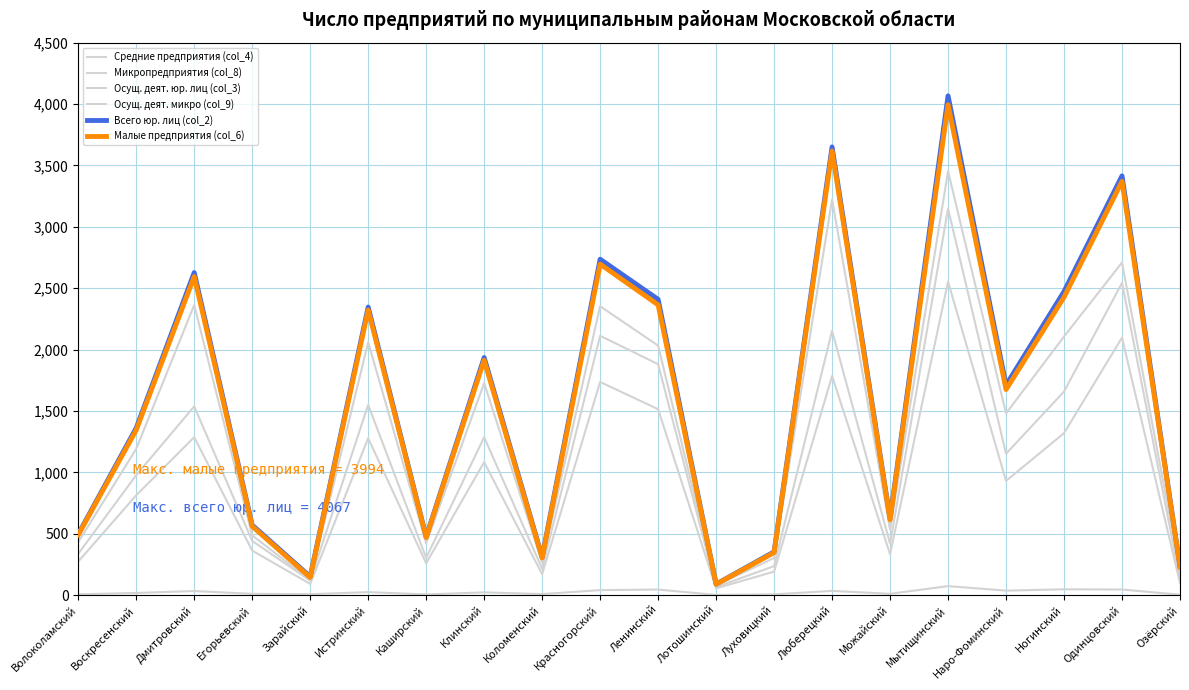

List the series in order of their peak value, lowest first.

Средние предприятия (col_4), Осущ. деят. микро (col_9), Осущ. деят. юр. лиц (col_3), Микропредприятия (col_8), Малые предприятия (col_6), Всего юр. лиц (col_2)